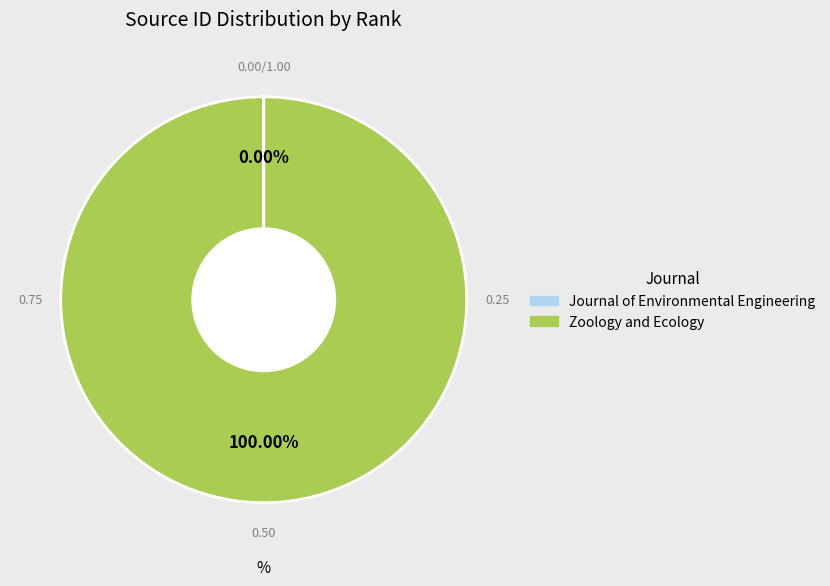

Is there any slice that represents more than half of the pie?

Yes